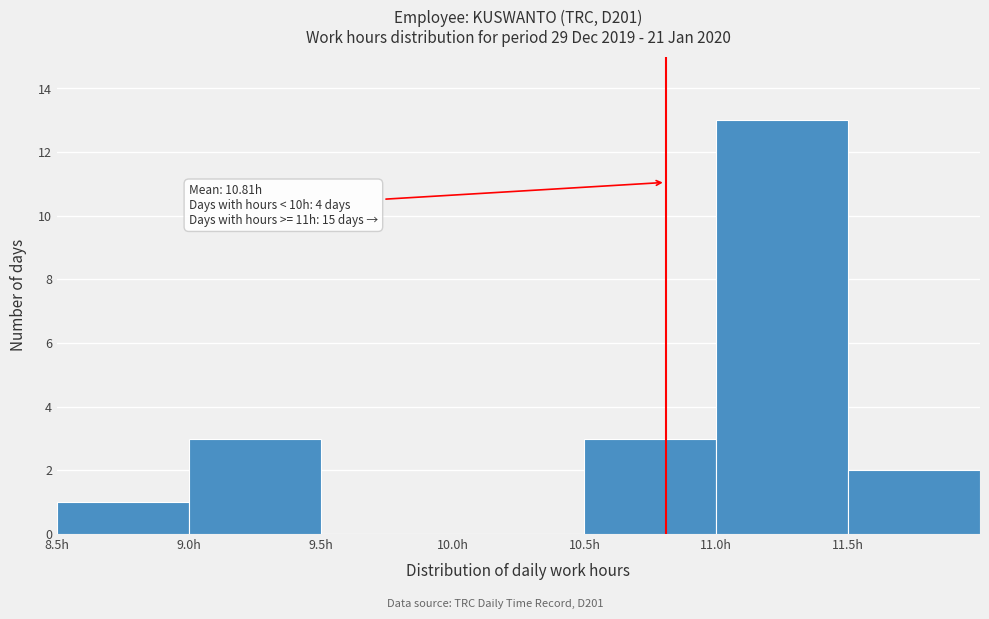

Over which range of the x-axis is the bar tallest?

11.0 to 11.5